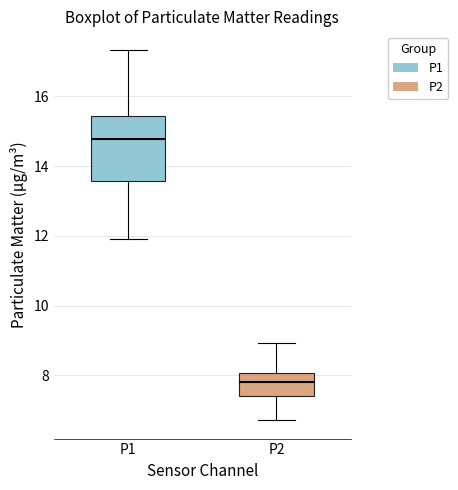

Where does the lower whisker of the box for P2 end on the y-axis? The values are not printed on the chart, so give them approximately, as read against the axis.

6.8